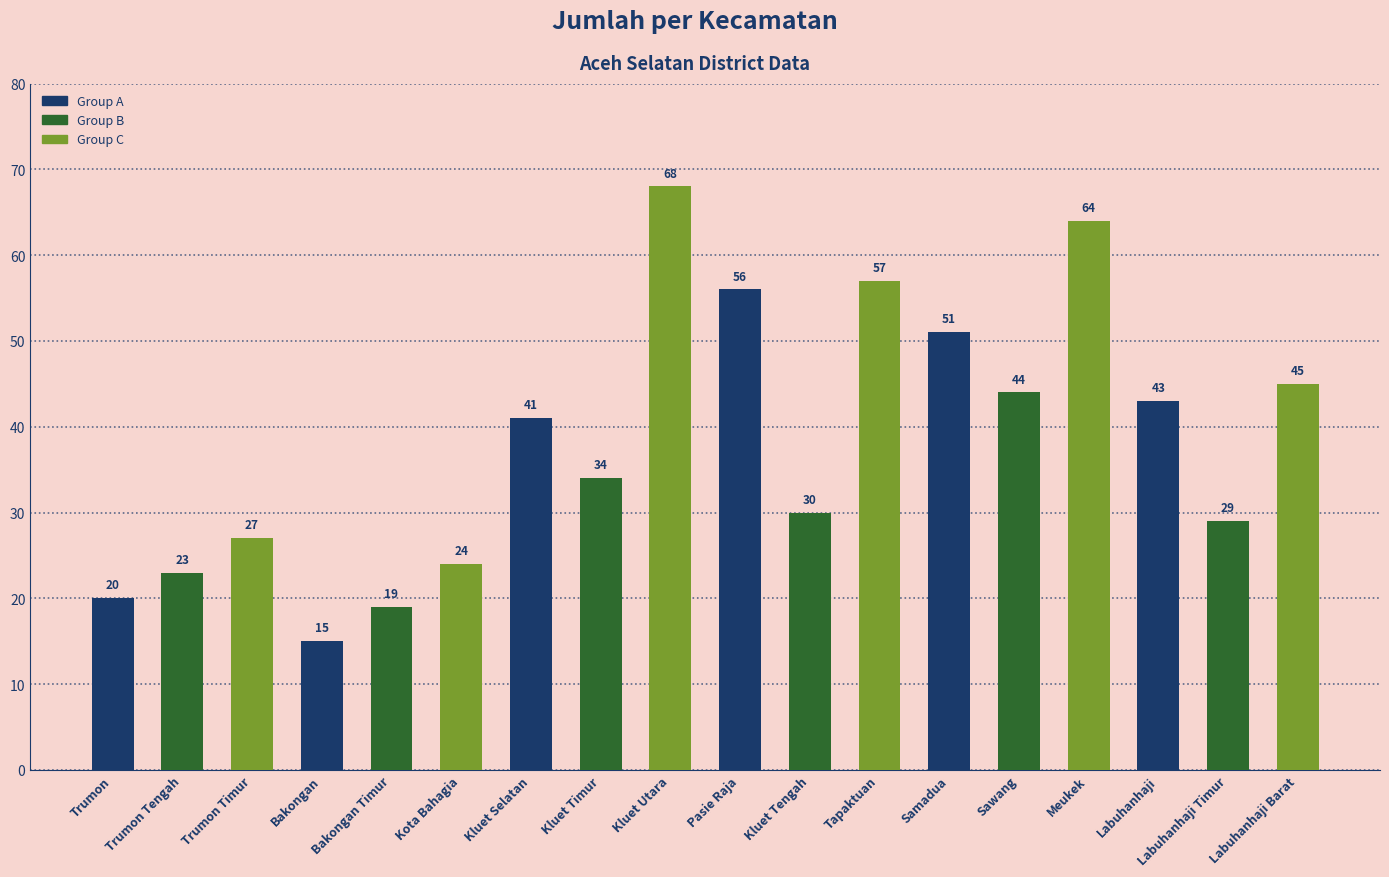

True or false: the data shows 24 at Kota Bahagia.

True